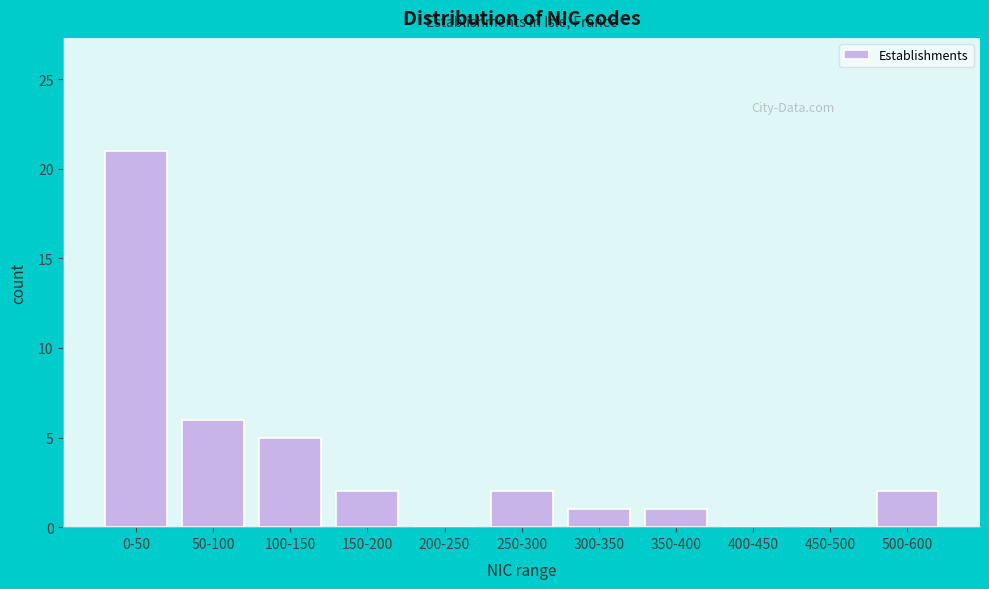

Reading right to left, transcribe all the data shown in this chart.

500-600=2	450-500=0	400-450=0	350-400=1	300-350=1	250-300=2	200-250=0	150-200=2	100-150=5	50-100=6	0-50=21